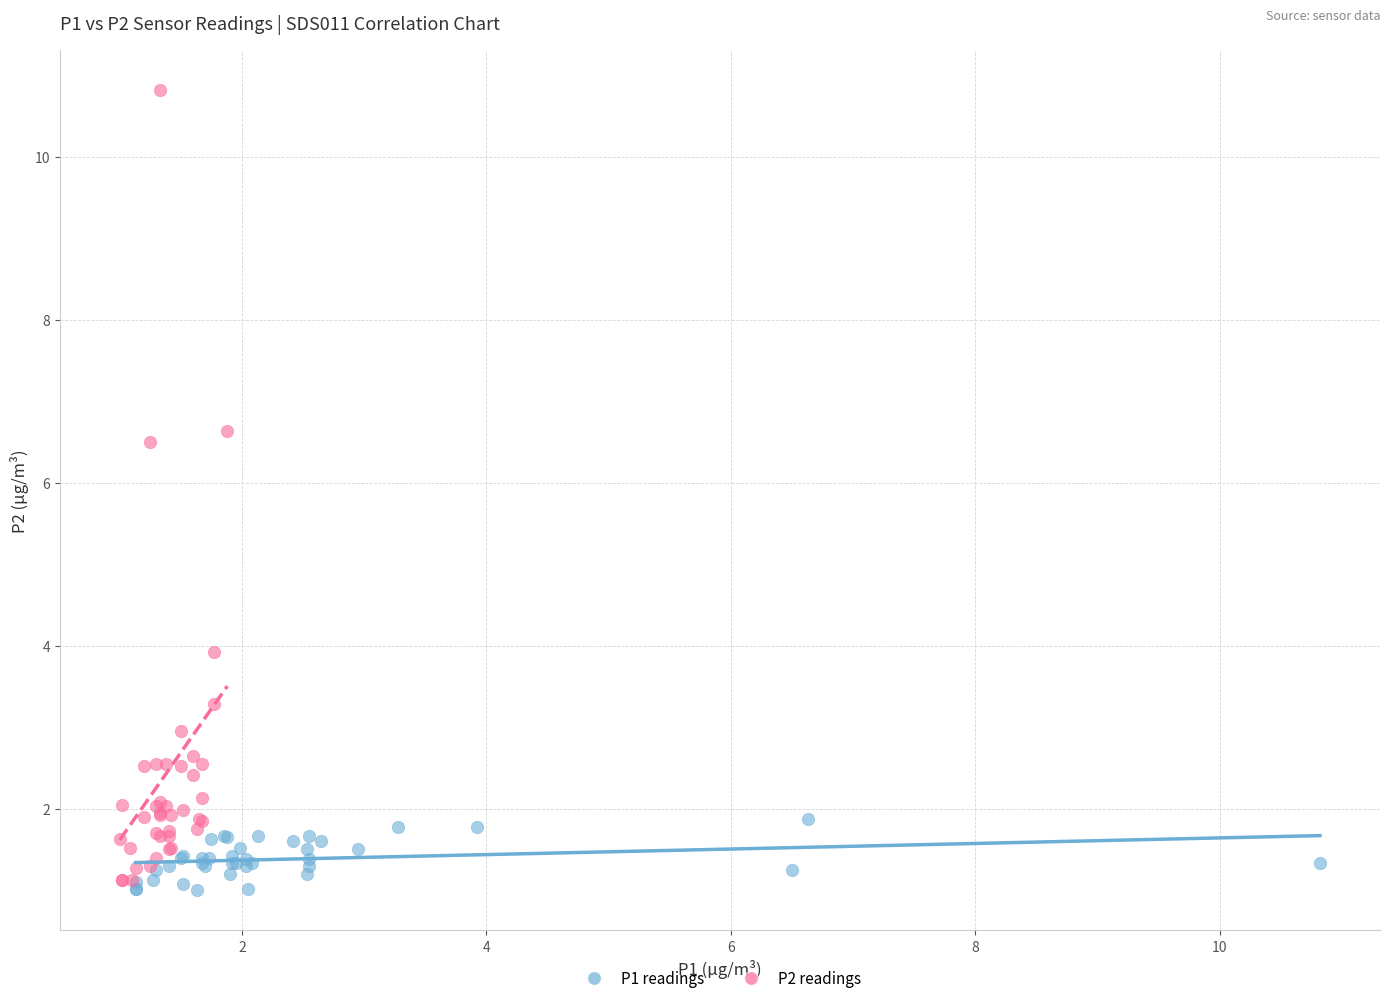

Which series contains the highest Y value?

P2 readings